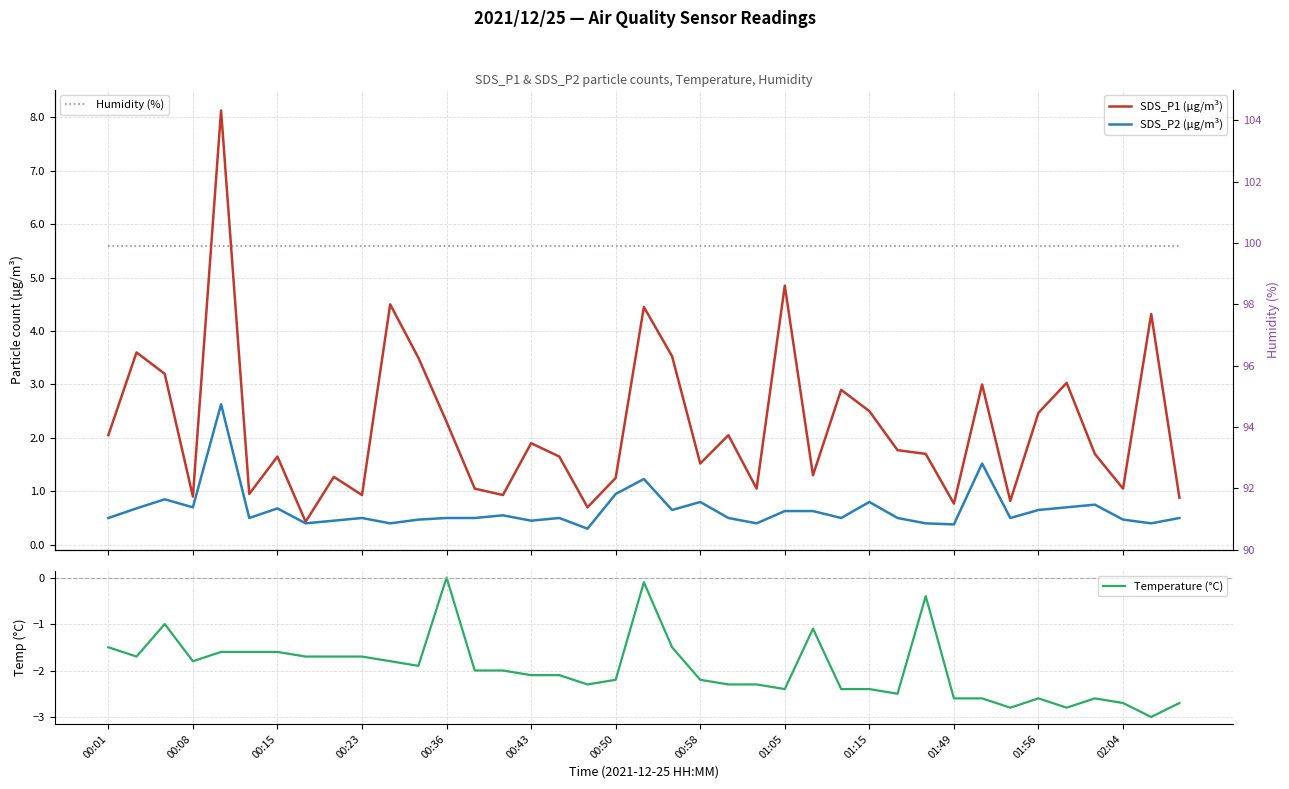

What is the total value across all series at 01:15?

100.8